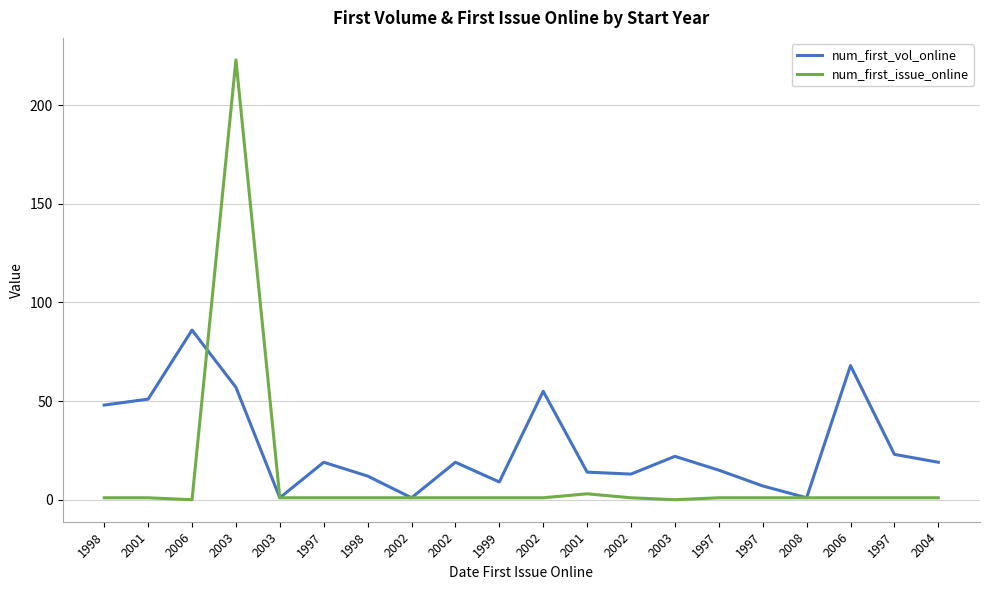

Does the chart have visible grid lines?

Yes